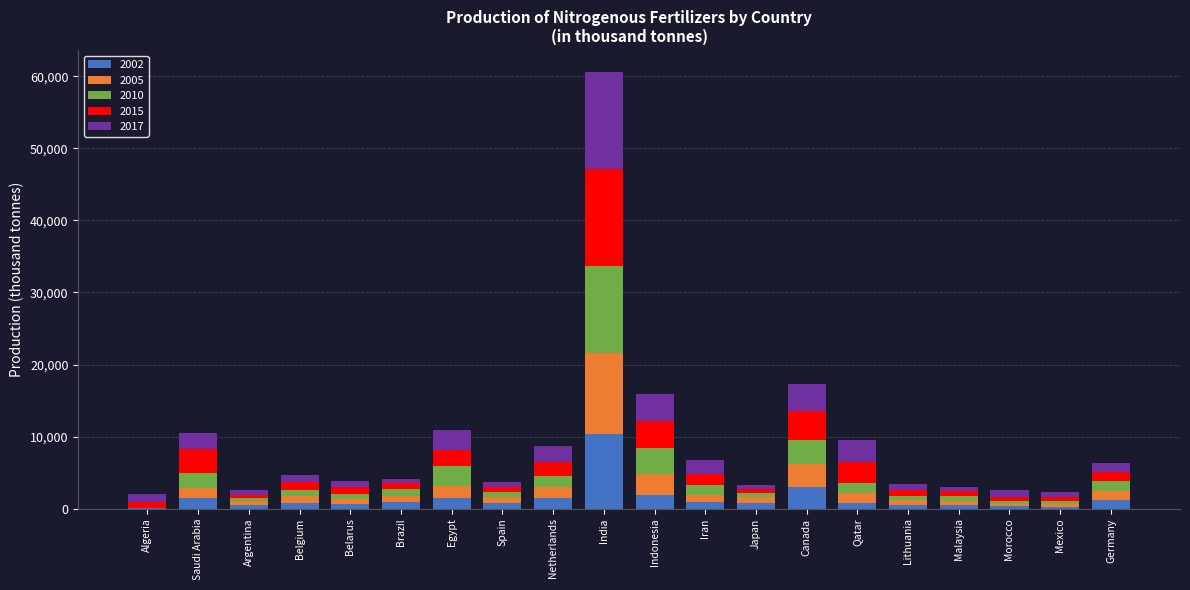

Which series has the largest range (max minus min)?

2015